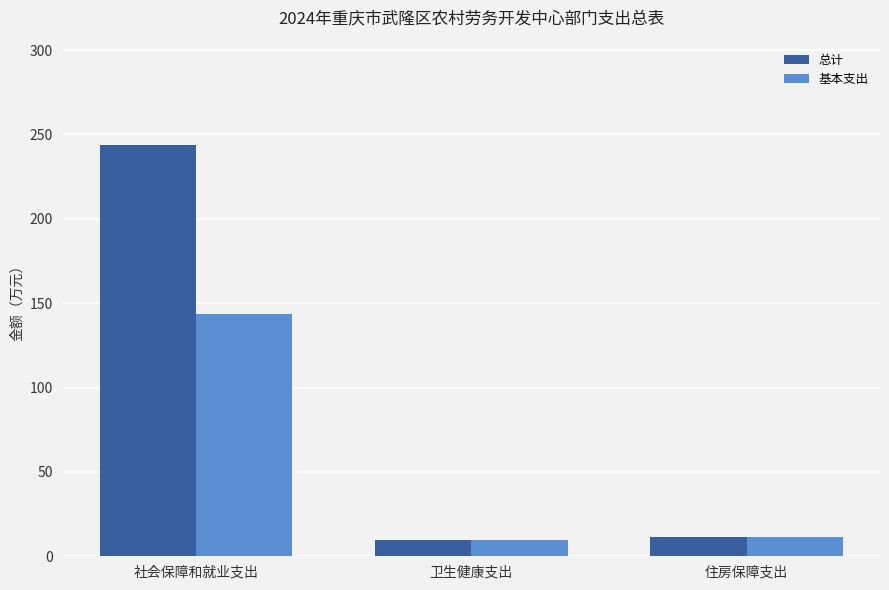

The 总计 series shows 9.4 at 卫生健康支出. True or false?

True